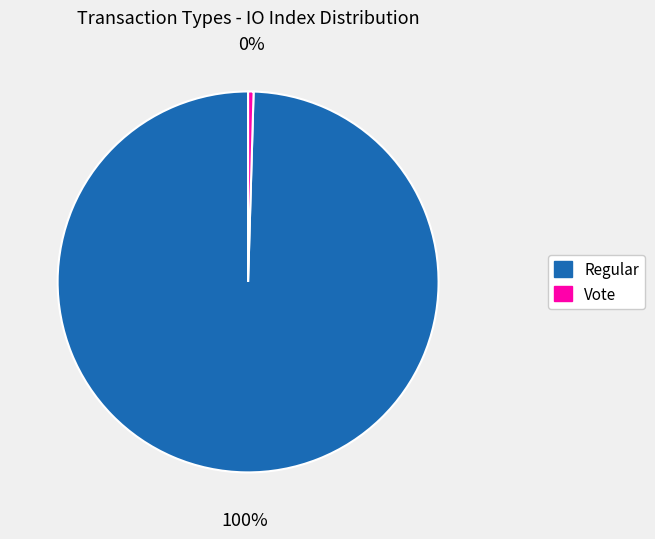

Which slice is the smallest?

Vote